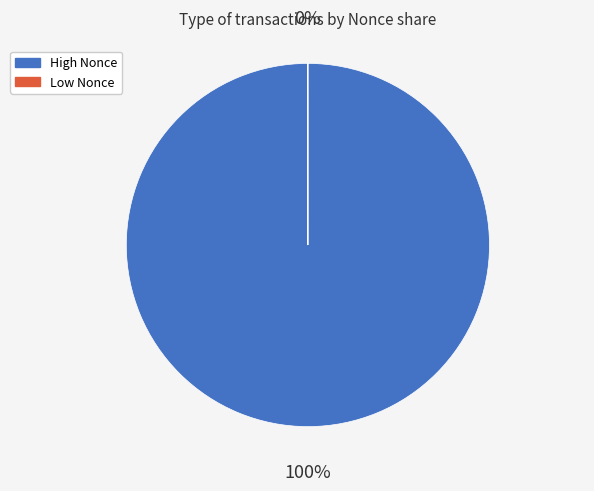

Does 89973 account for over 50% of the chart?

No